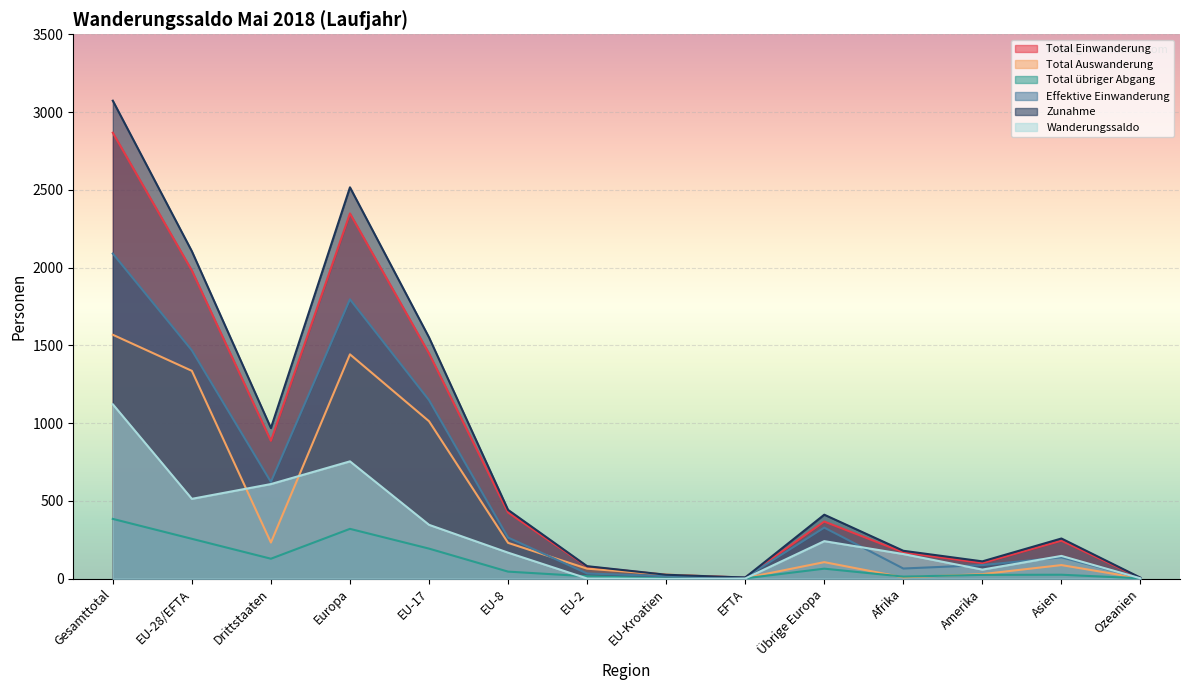

What is the sum of all Wanderungssaldo values?

4114